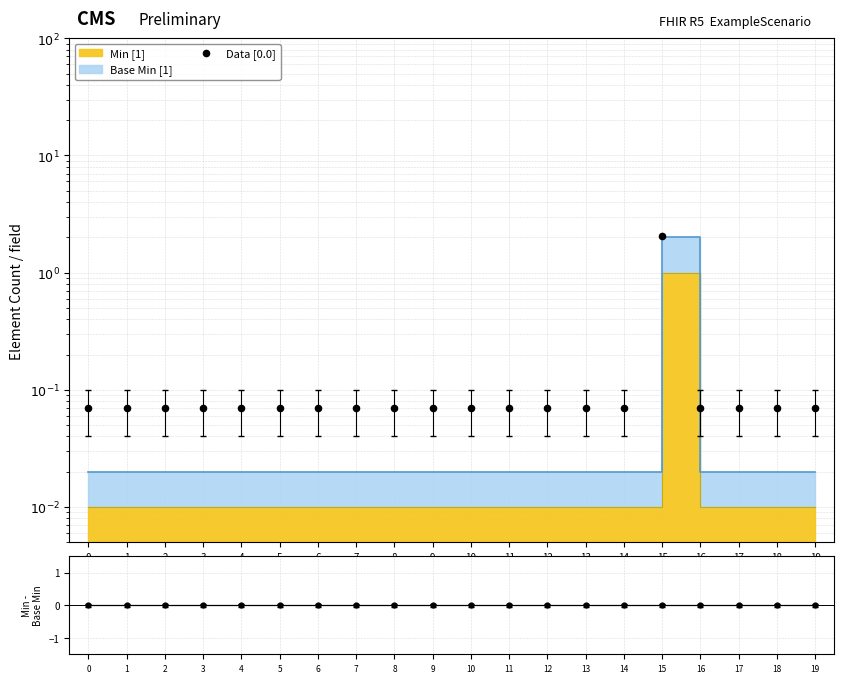

Between 7 and 3, which is larger?

7